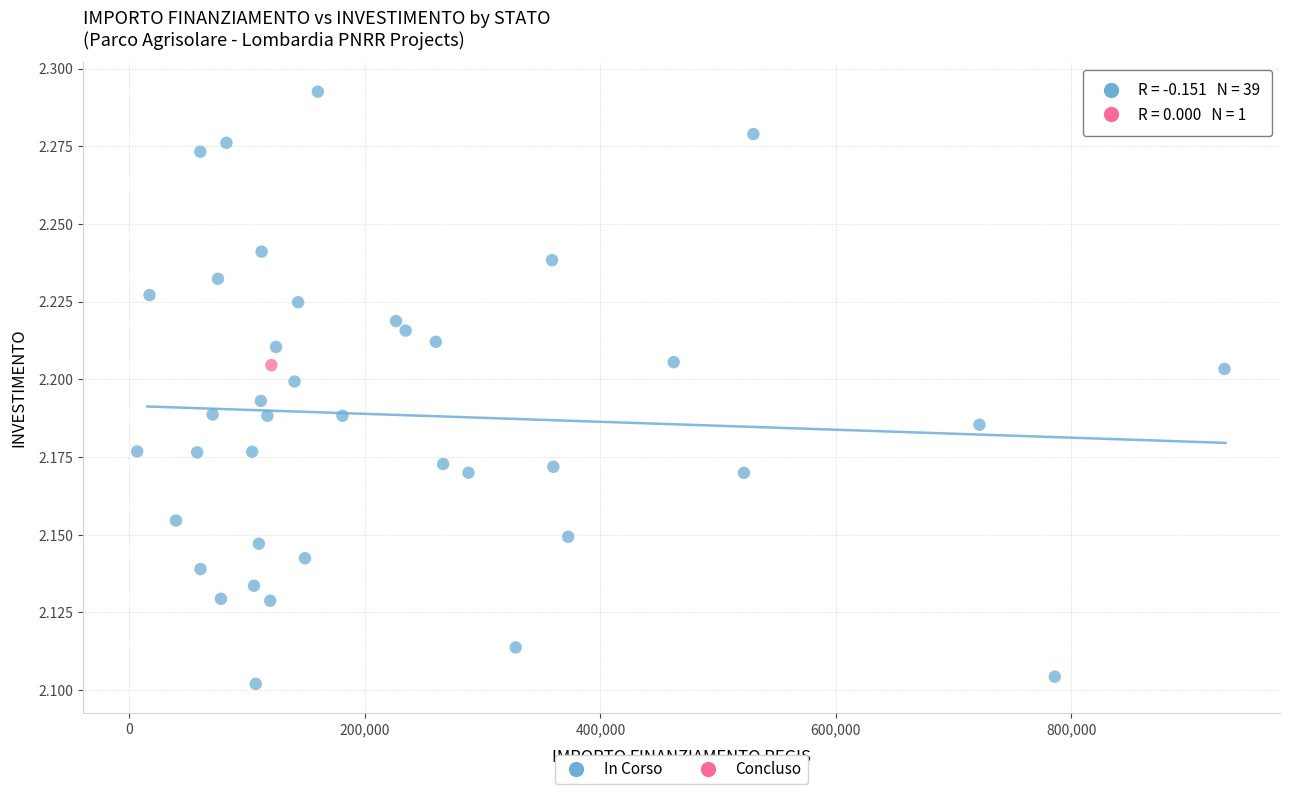

What are all the series names shown in the legend?

In Corso, Concluso